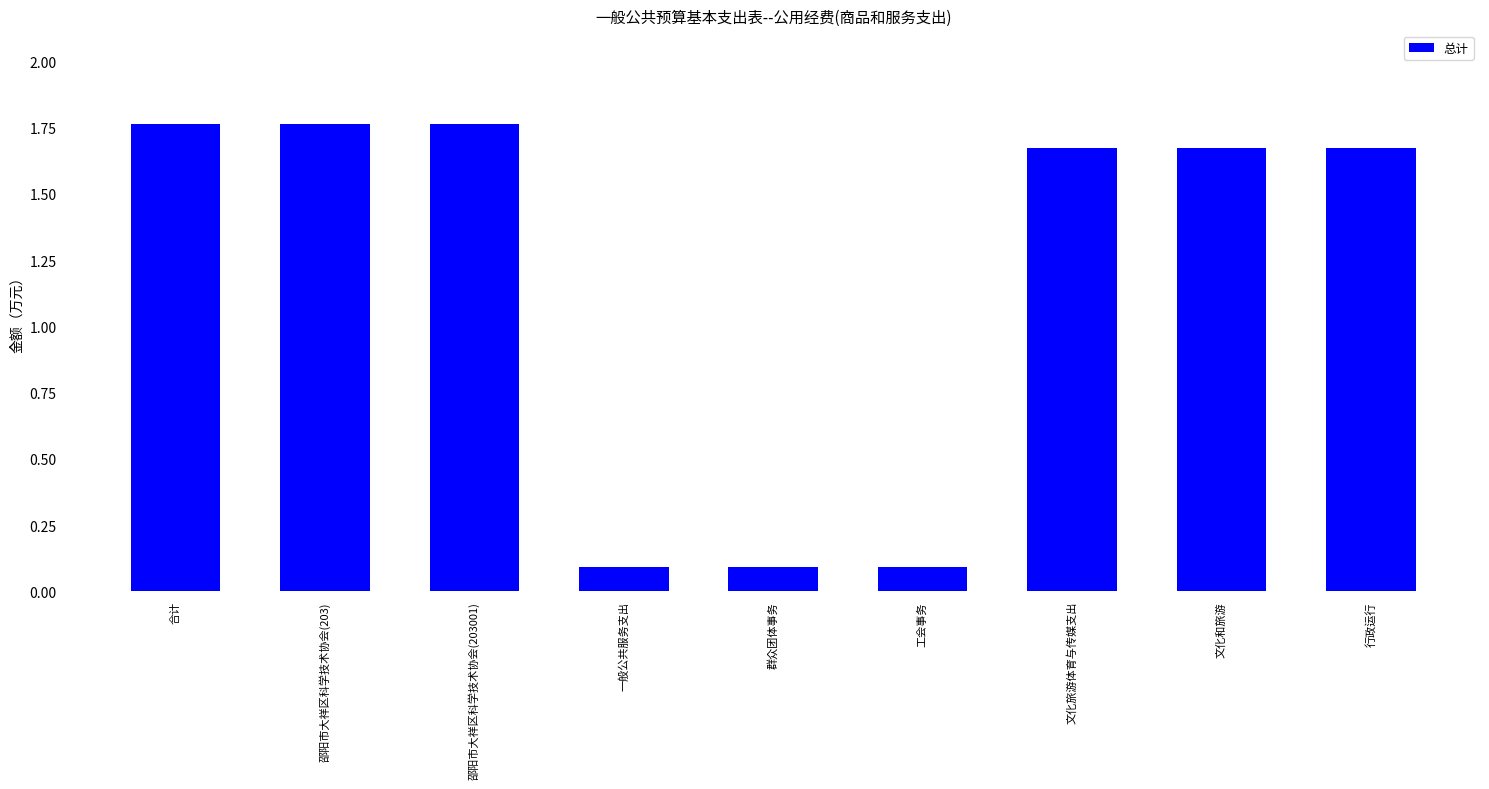

What is the label of the 1st bar from the right?

行政运行